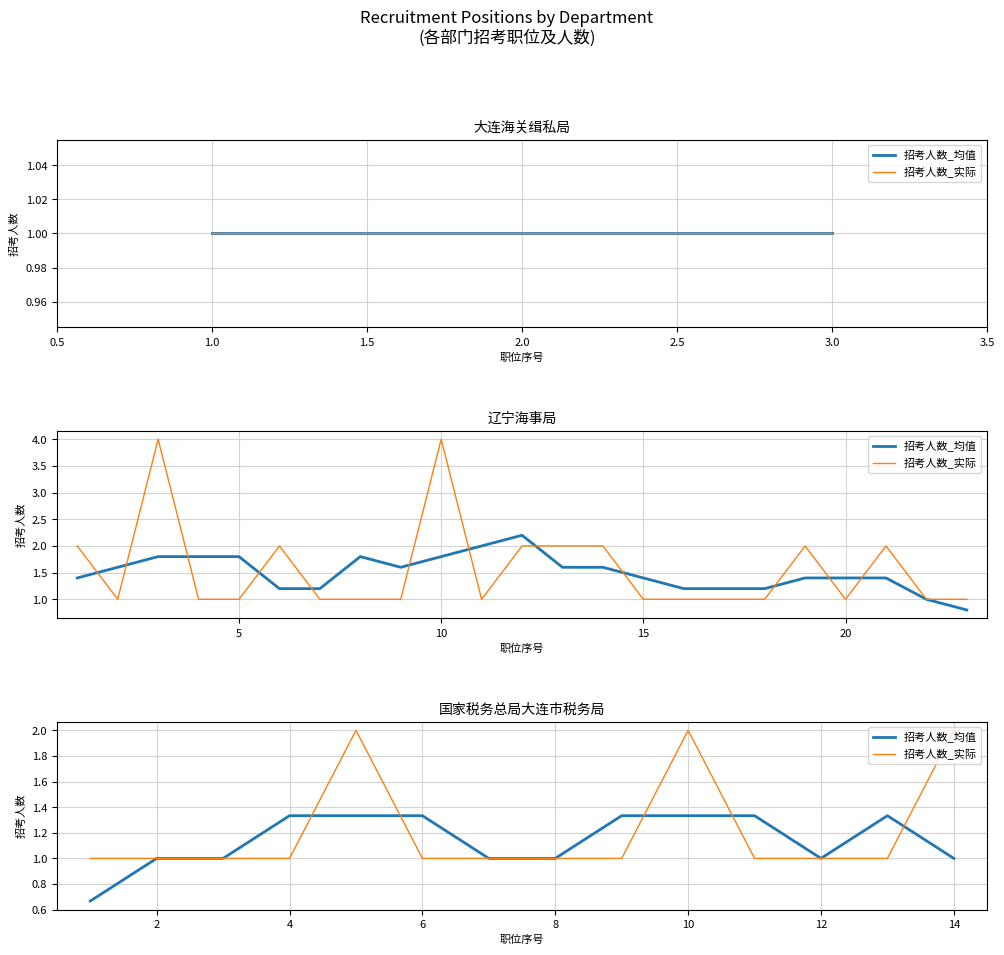

Which series has the largest range (max minus min)?

招考人数_实际